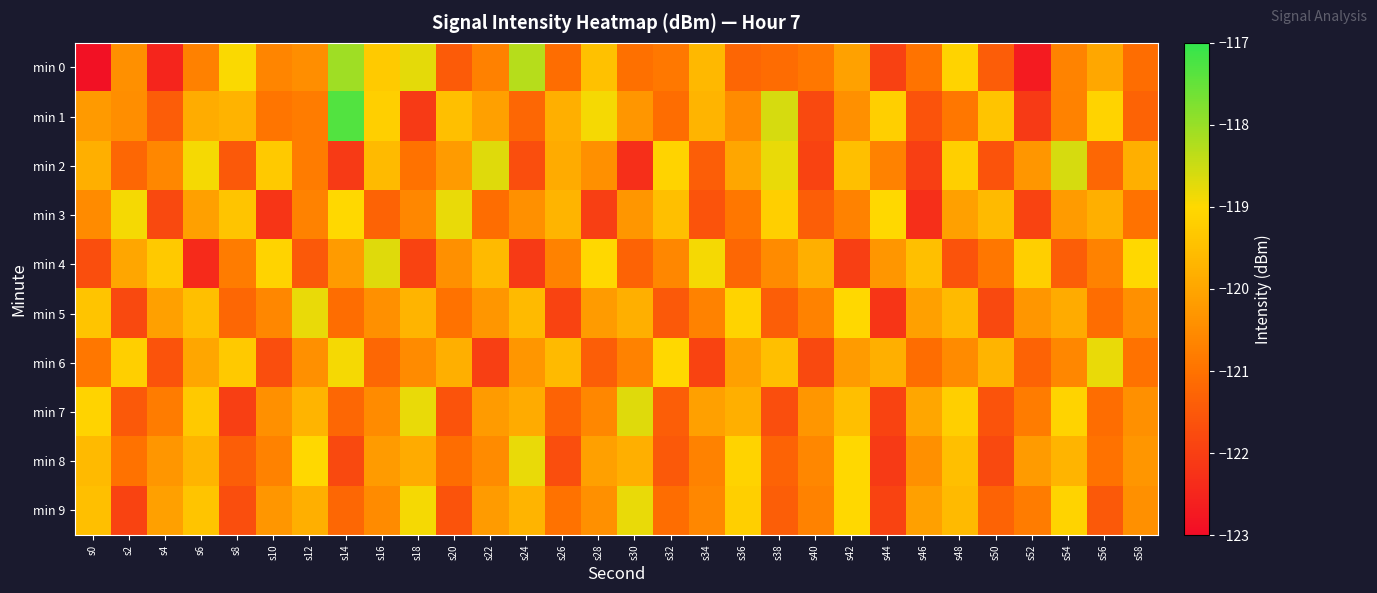

What is the total value across all series at s54?

-1200.0